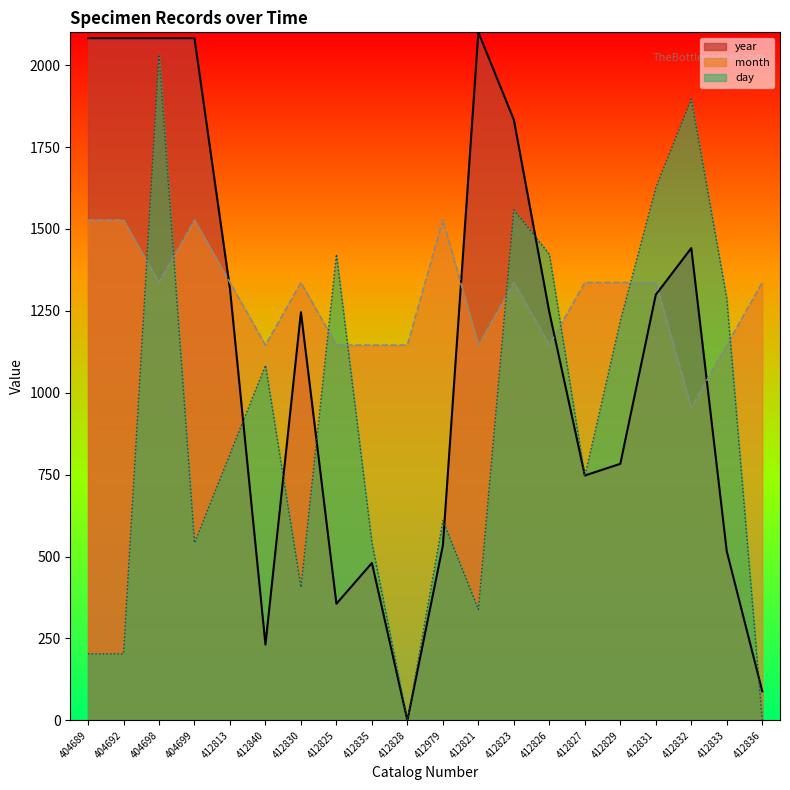

At which label is month closest to 1240?

412840